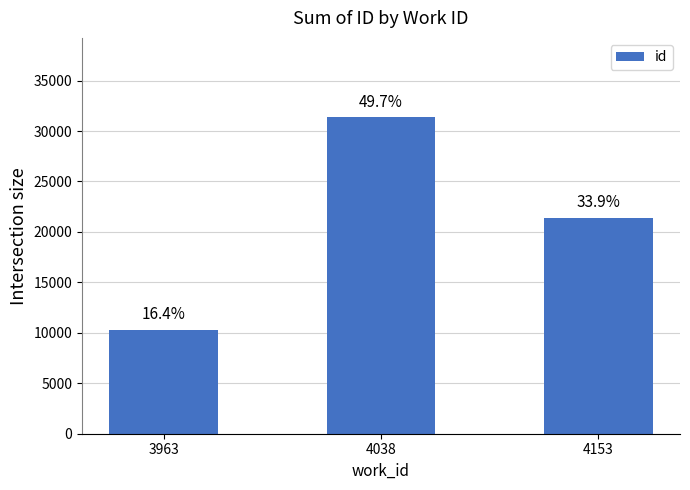

Does the chart contain any negative values?

No